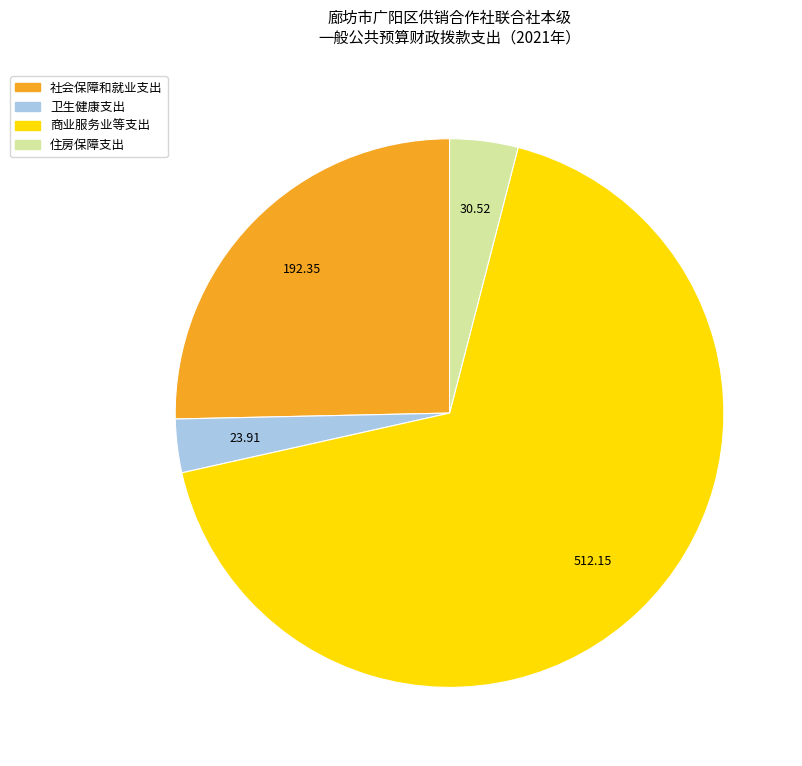

Count the number of slices in the pie.

4